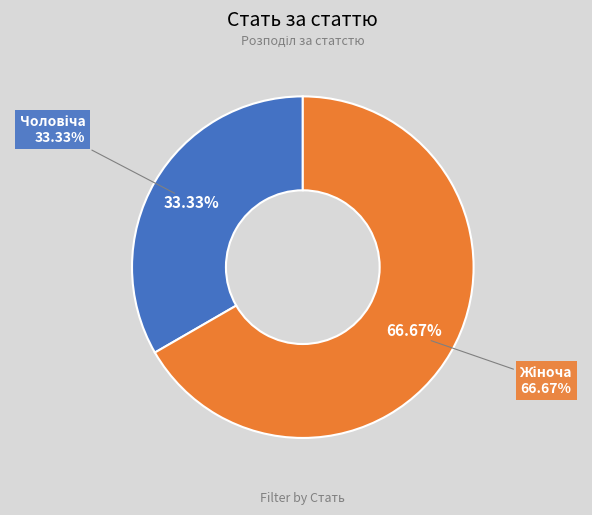

Is there any slice that represents more than half of the pie?

Yes